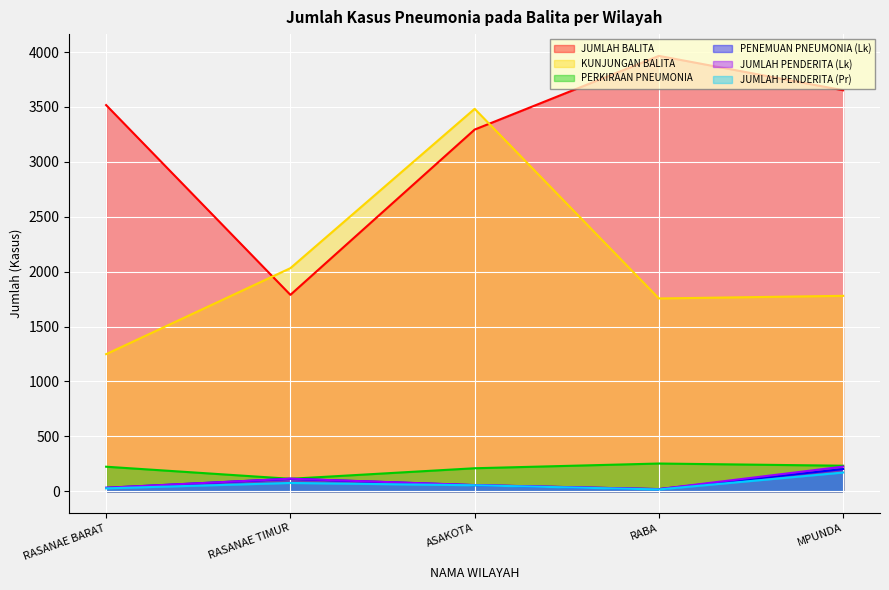

Reading left to right, extract all data points from this chart.

JUMLAH BALITA: 3517	1789	3294	3965	3652
KUNJUNGAN BALITA: 1249	2032	3483	1756	1780
PERKIRAAN PNEUMONIA: 224	114	210	253	233
PENEMUAN PNEUMONIA (Lk): 32	114	56	20	203
JUMLAH PENDERITA (Lk): 32	115	57	20	225
JUMLAH PENDERITA (Pr): 27	76	55	17	171